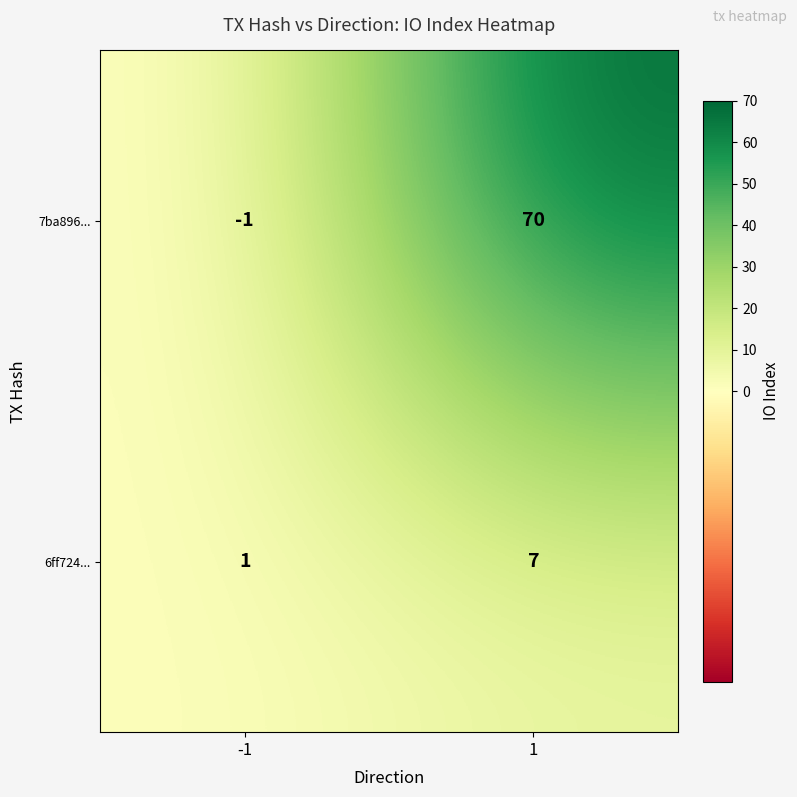

What is the approximate value of 7ba896... at 1?

70